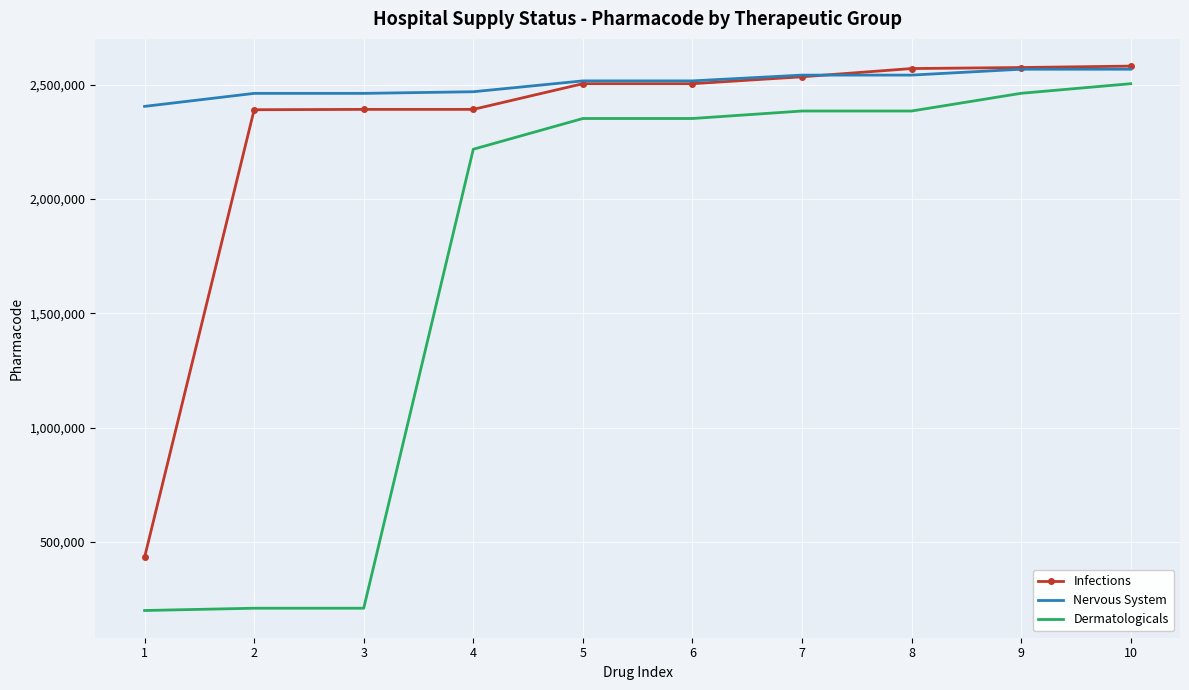

Is the value of Infections at 10 greater than the value of Dermatologicals at 7?

Yes